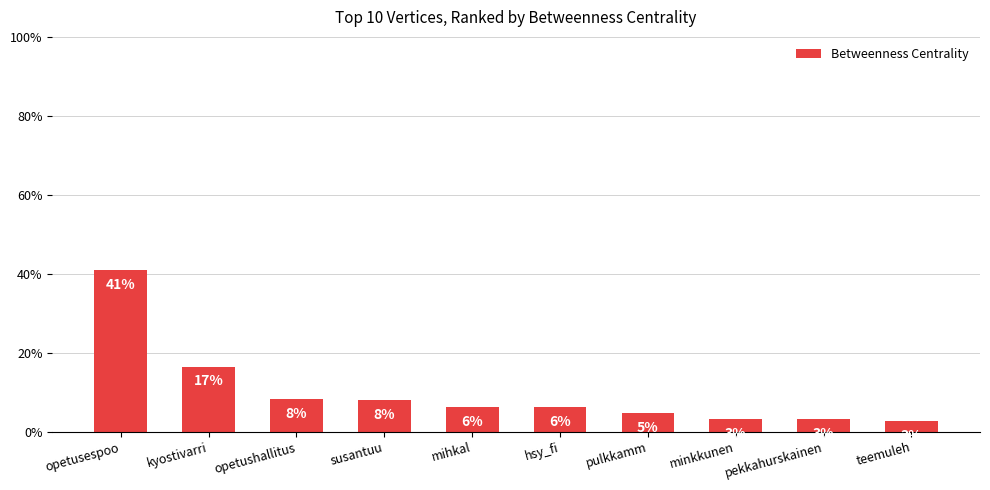

Reading left to right, extract all data points from this chart.

41.0	16.5	8.3	8.1	6.3	6.1	4.6	3.2	3.1	2.8